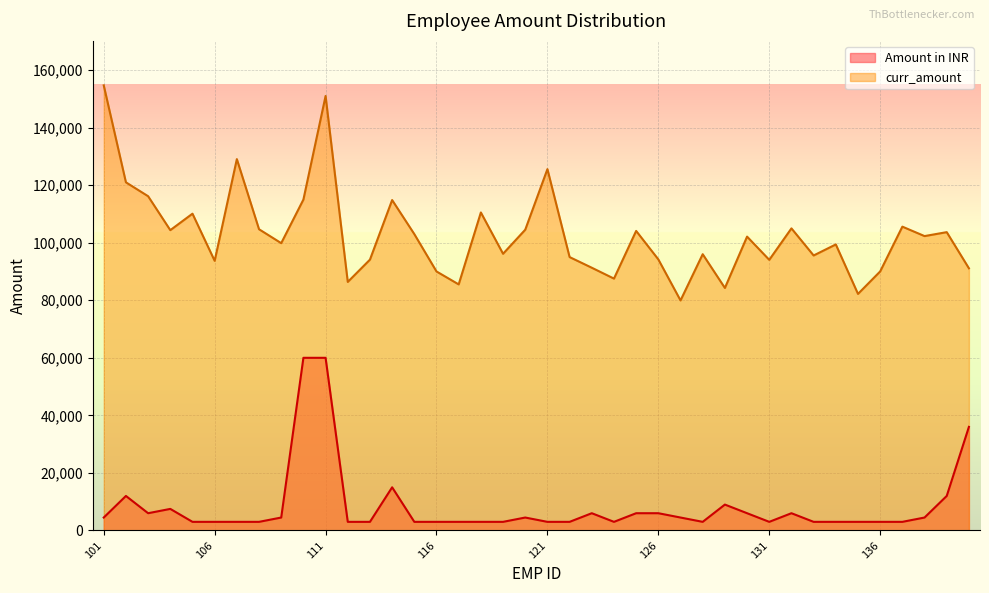

Where is the first local minimum for curr_amount?

104